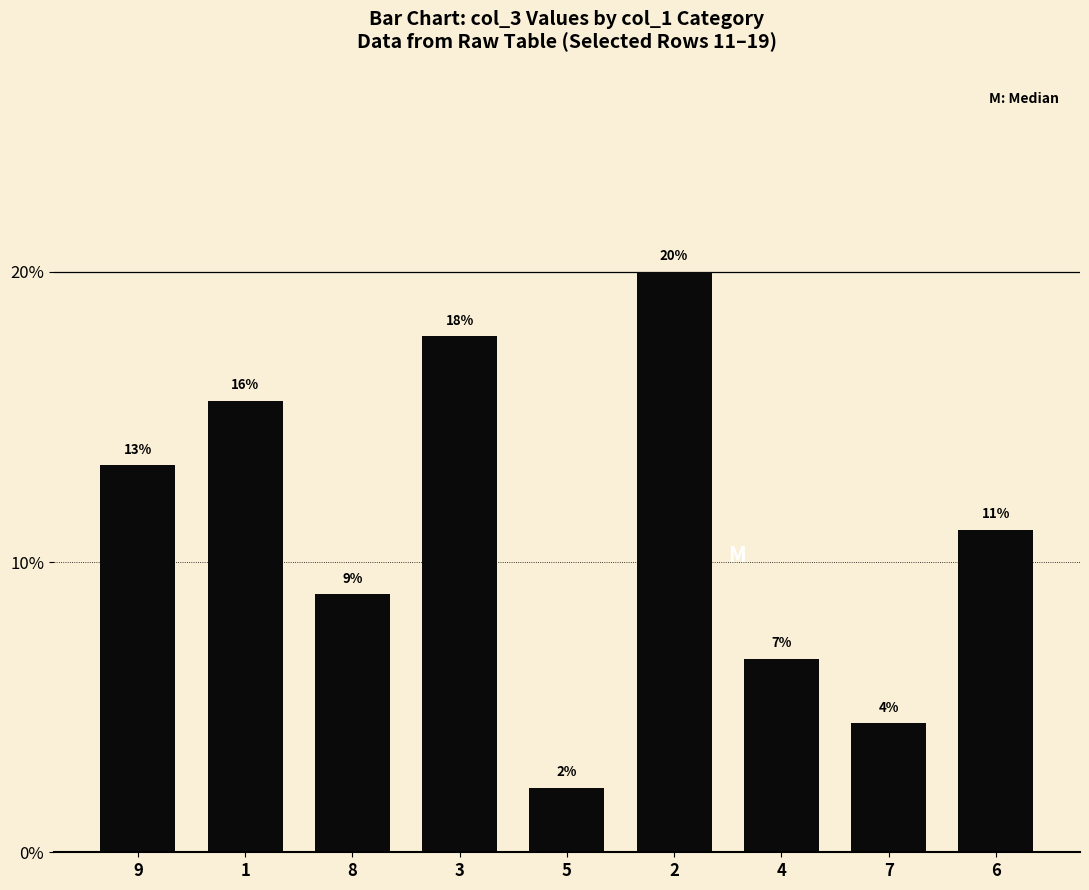

Approximately how many times larger is the value at 6 compared to 1?

0.7